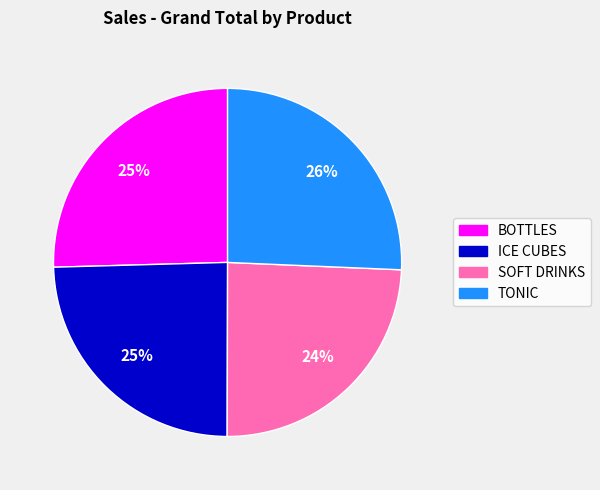

To the nearest percent, what is the average slice percentage?

25%